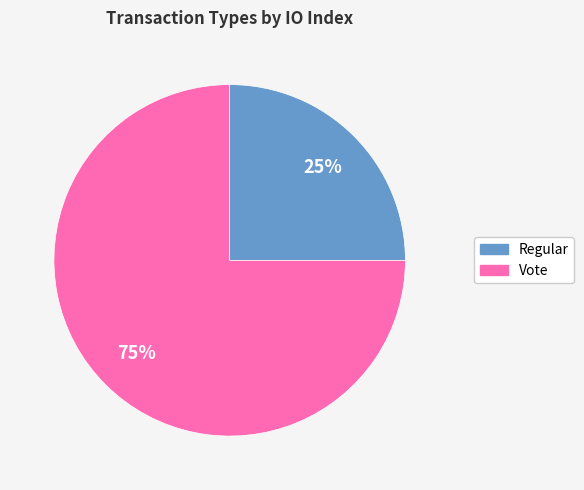

What percentage is the Regular slice, to the nearest percent?

25%